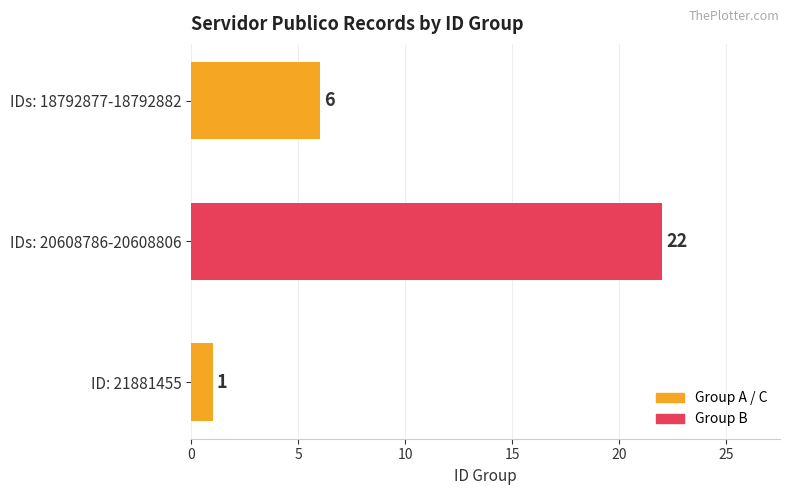

Reading top to bottom, extract all data points from this chart.

6	22	1